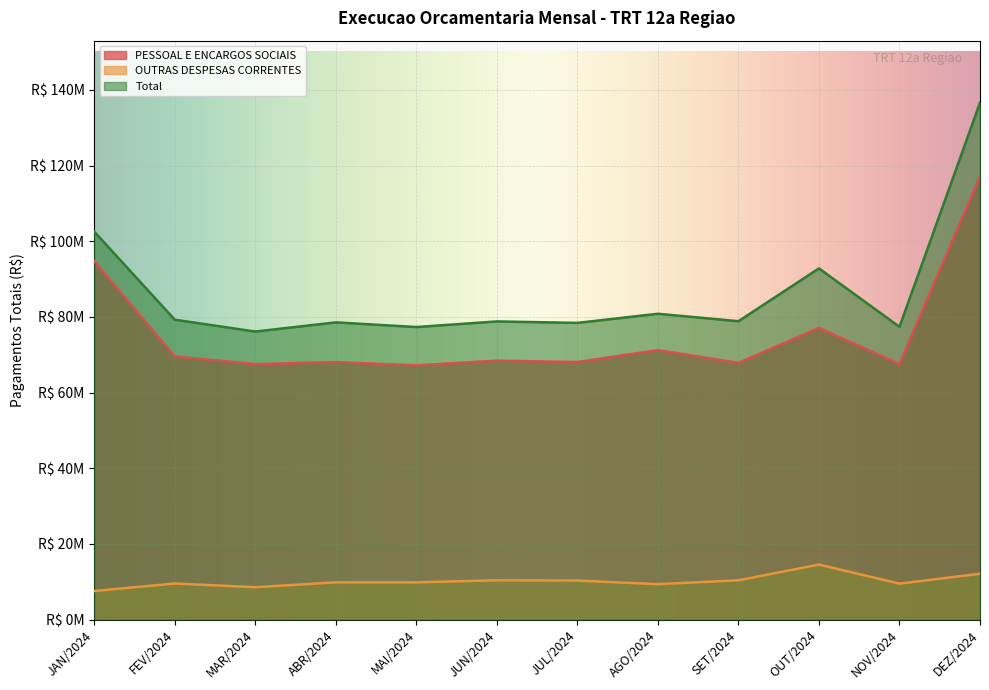

Which category has the lowest value in the PESSOAL E ENCARGOS SOCIAIS series?

MAI/2024